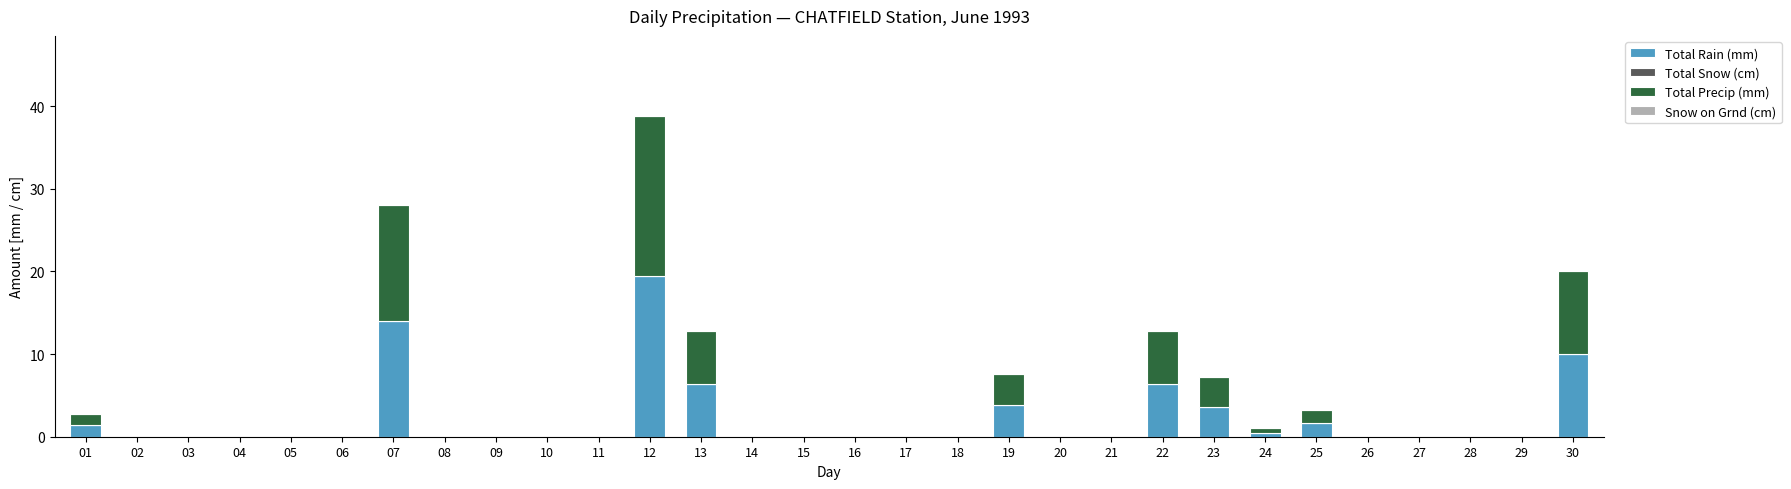

The value of Total Rain (mm) at 10 is 0.0. True or false?

True